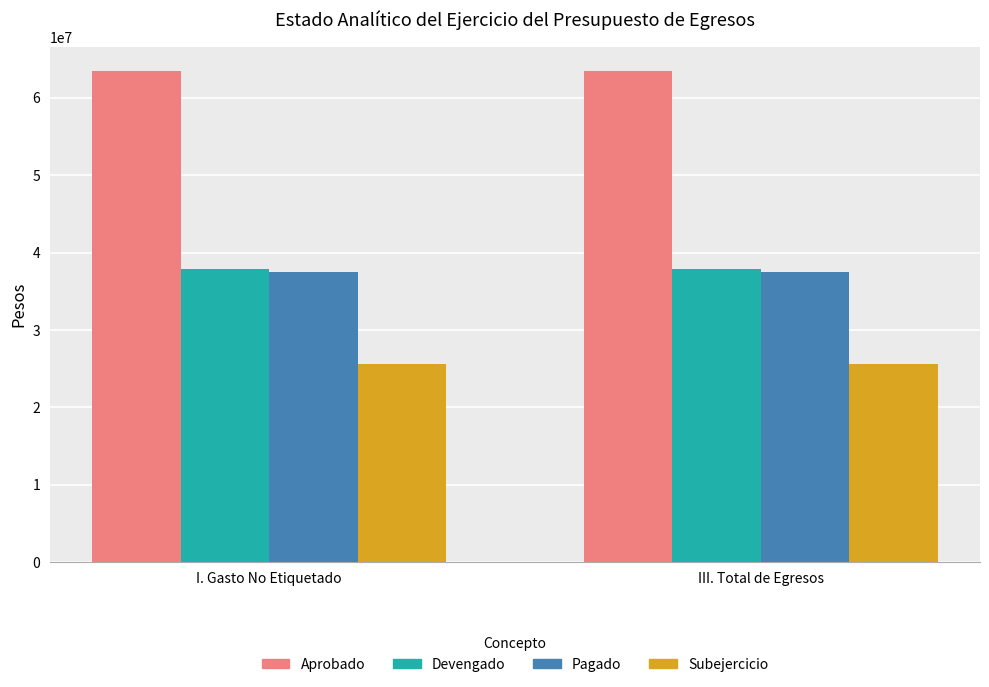

What is the approximate value of Aprobado at I. Gasto No Etiquetado?

63446475.0